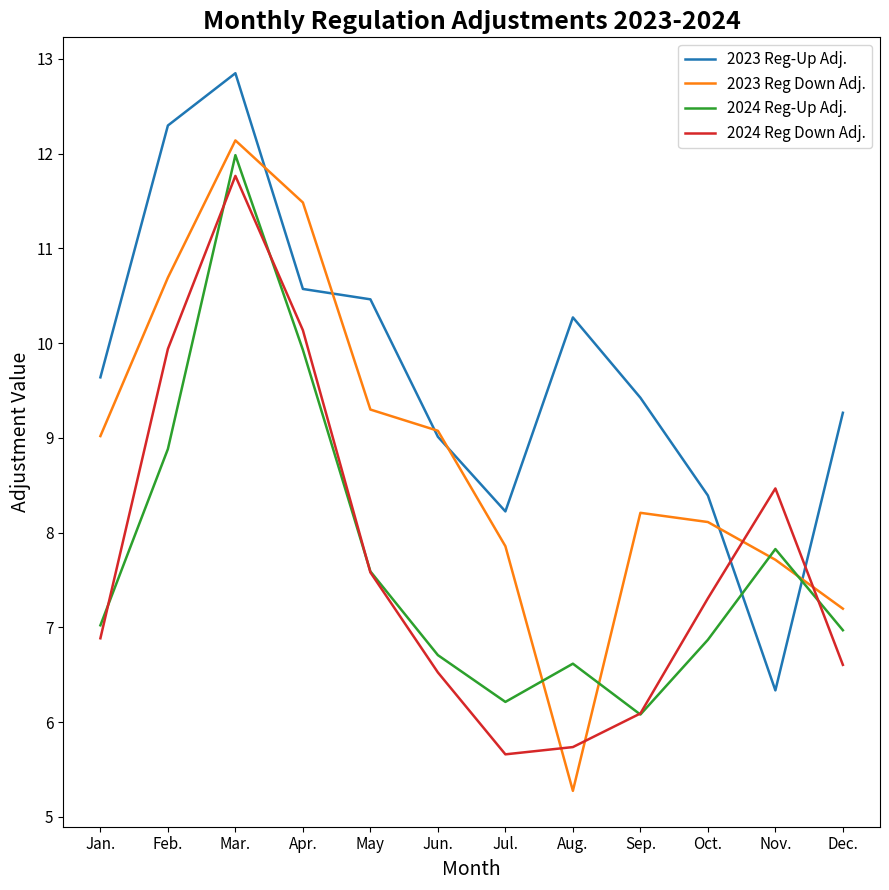

What is the difference between the maximum and minimum values in the 2024 Reg-Up Adj. series?

5.9